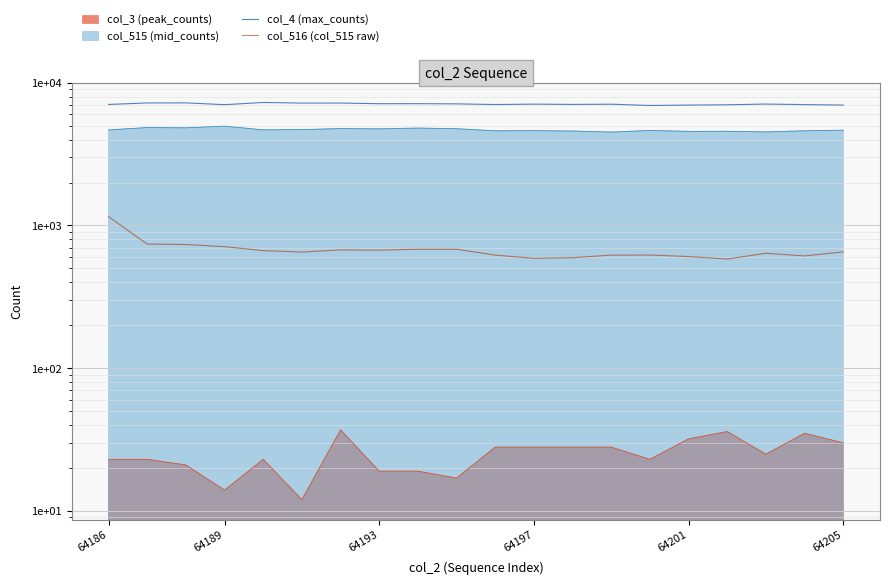

What is the difference between the second highest and second lowest values in the col_4 (max_counts) series?

253